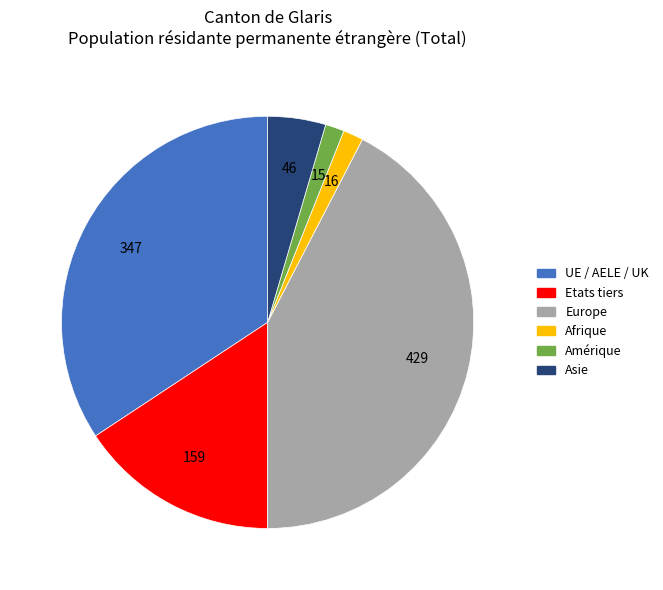

Is Europe the majority of the pie?

No